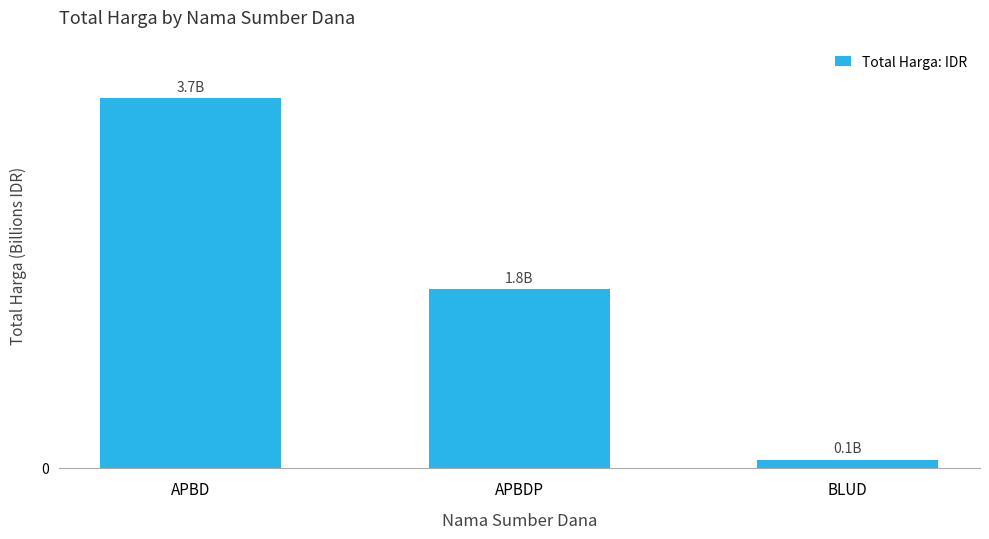

True or false: the data shows 1.8 at APBDP.

True